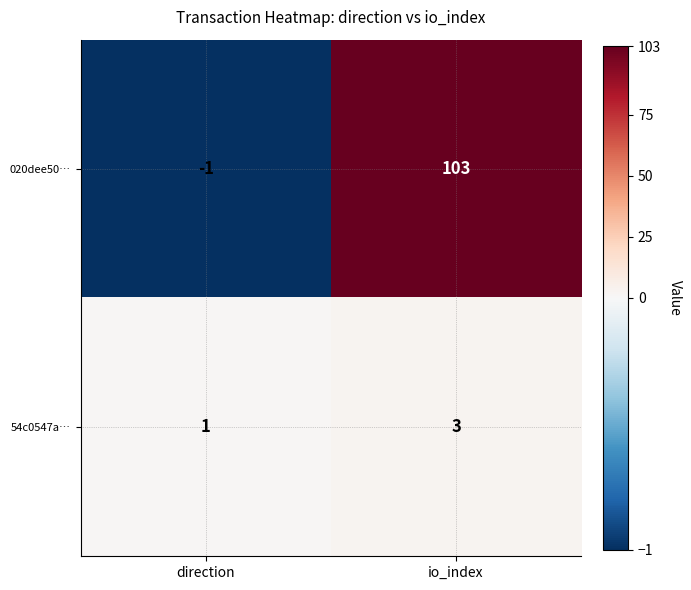

What is the greatest value displayed?

103